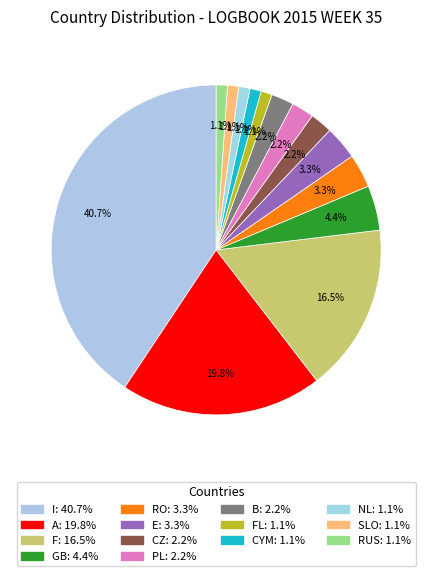

Count the number of slices in the pie.

14